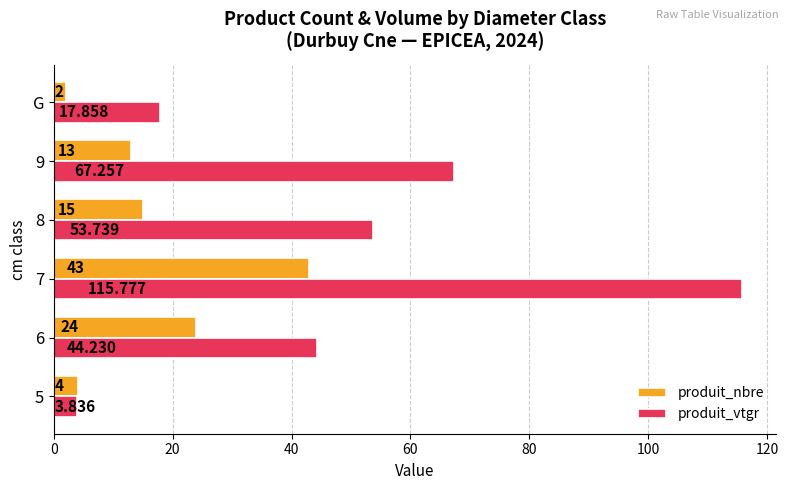

Is the value of produit_nbre at 7 greater than the value of produit_vtgr at G?

Yes